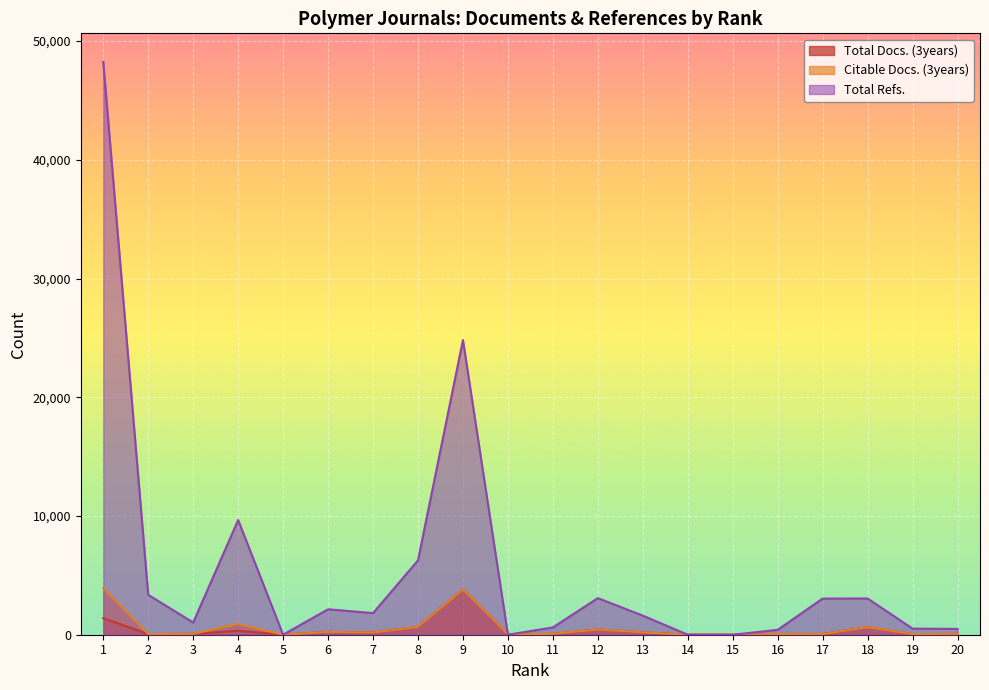

True or false: Total Refs. has a value of 3047 at 17.

True